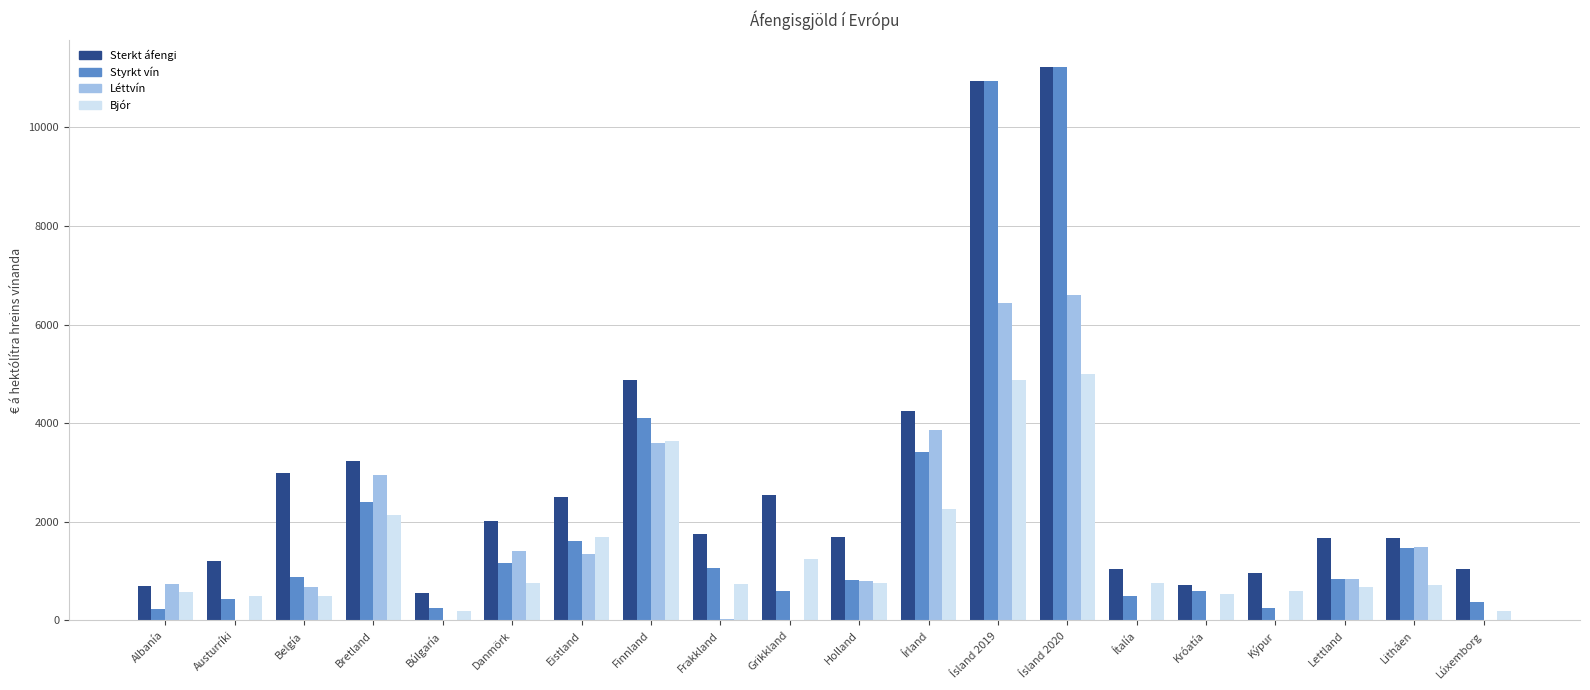

What is the sum of all Sterkt áfengi values?

57564.0